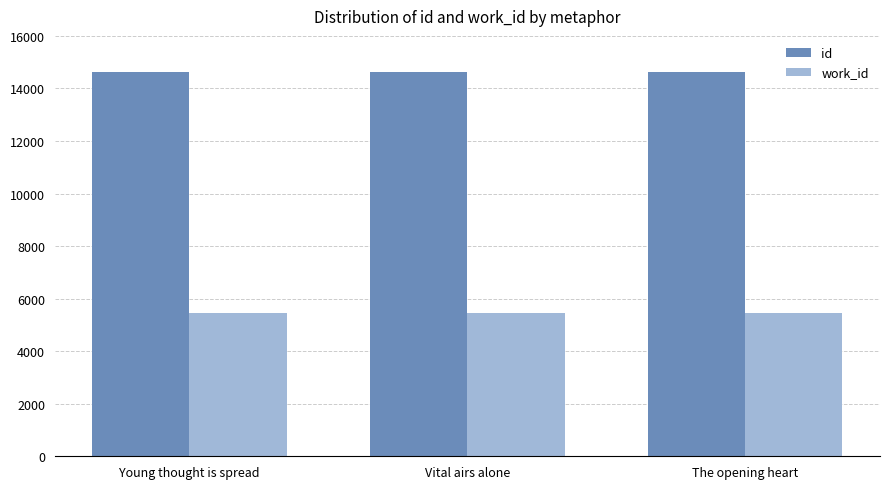

What is the sum of the id values at The opening heart and Vital airs alone?

29221